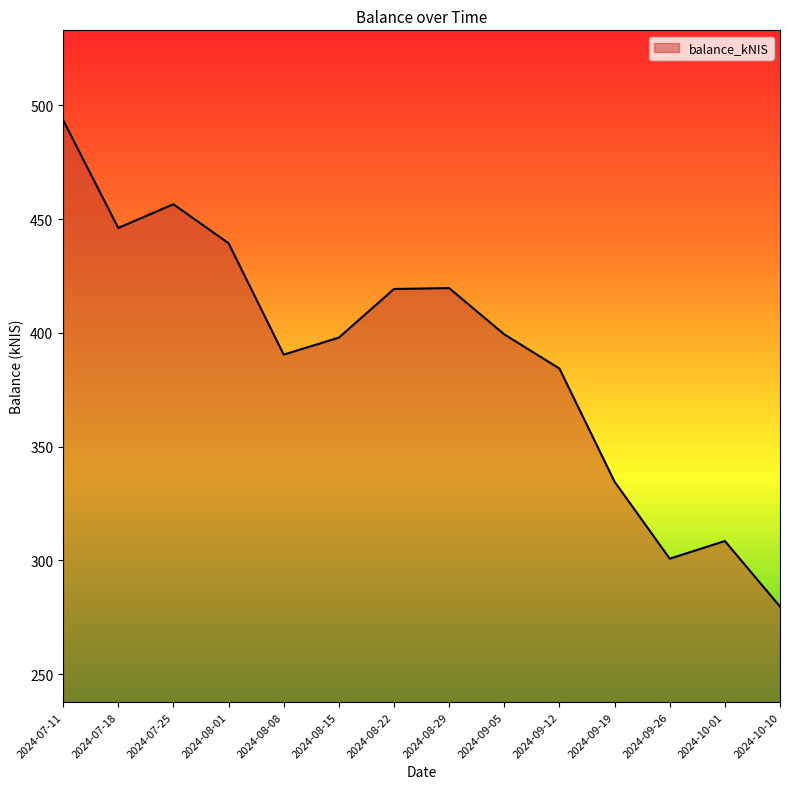

How many categories are shown in the chart?

14